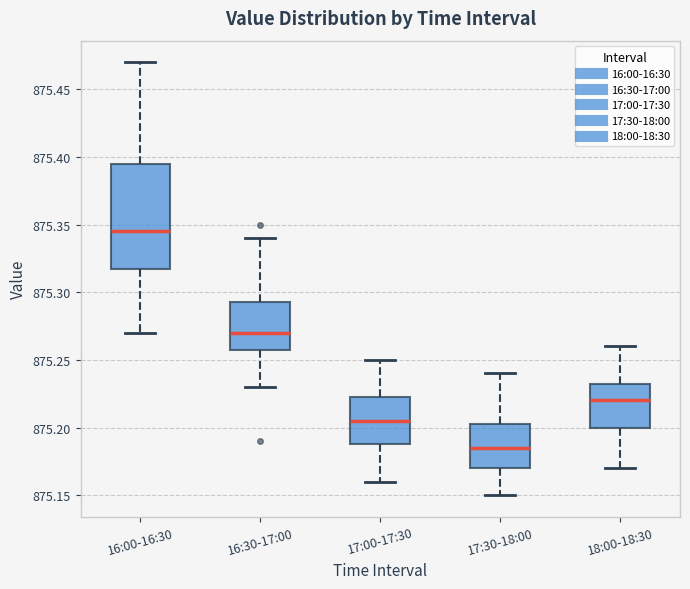

Where does the median line of the box for 17:00-17:30 sit on the y-axis? The values are not printed on the chart, so give them approximately, as read against the axis.

875.205